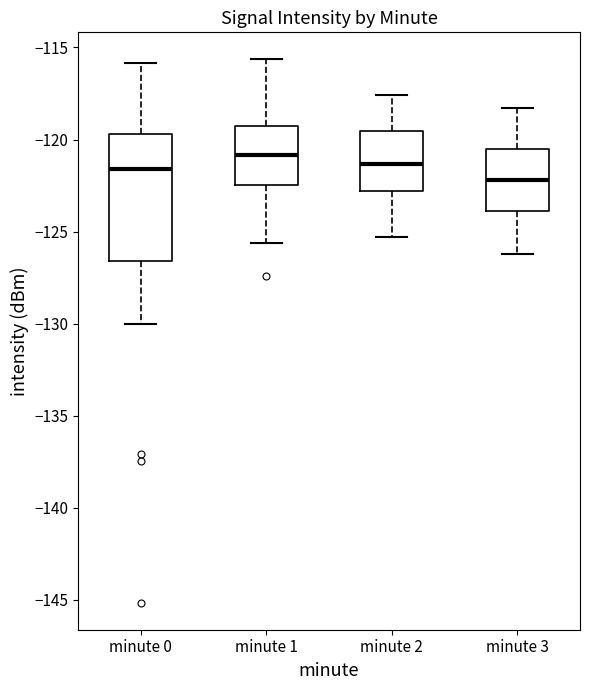

Where is the lower edge of the box for minute 2 on the y-axis? The values are not printed on the chart, so give them approximately, as read against the axis.

-123.0